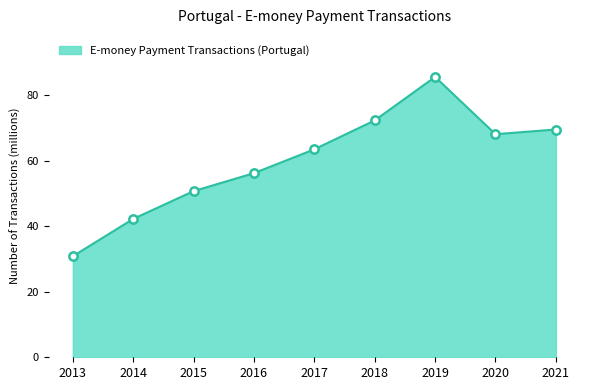

Approximately how many times larger is the value at 2021 compared to 2014?

1.6